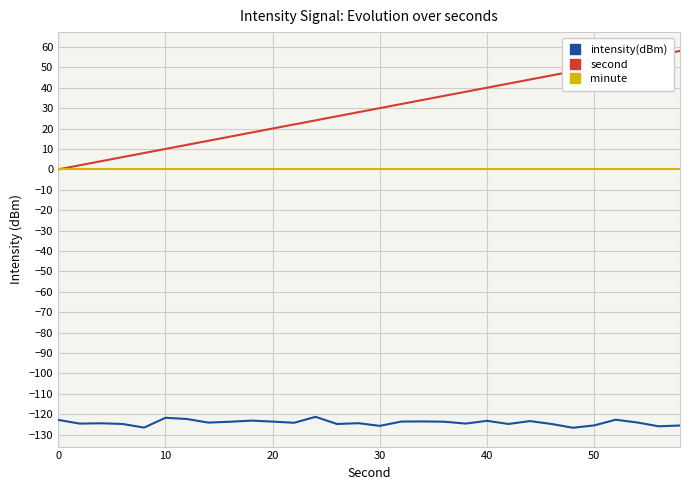

True or false: minute and intensity(dBm) cross at least once.

False